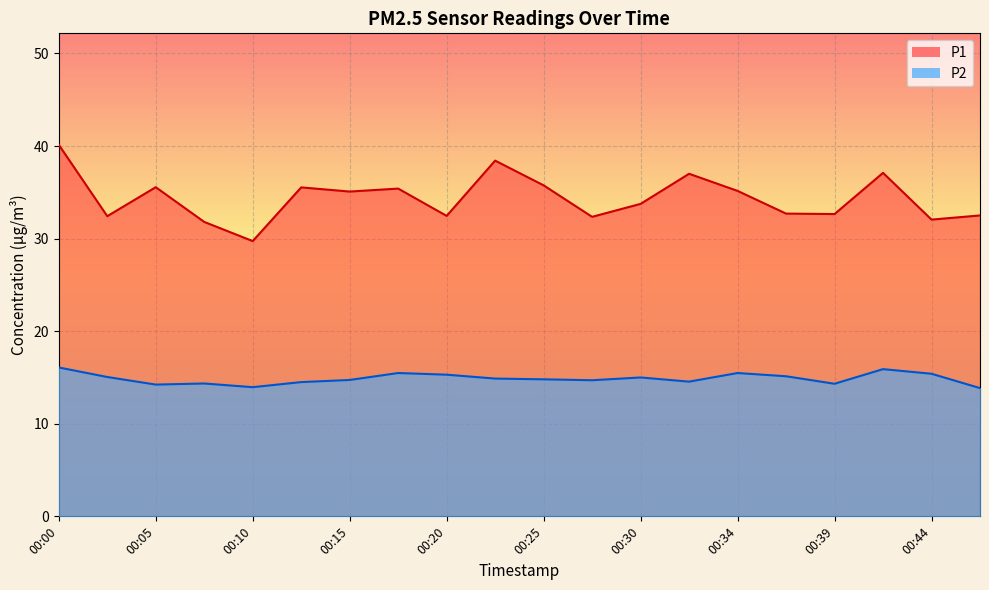

Reading left to right, list all the values displayed in this chart.

P1: 00:00=40.1	00:03=32.4	00:05=35.5	00:08=31.8	00:10=29.7	00:13=35.5	00:15=35.1	00:17=35.4	00:20=32.5	00:22=38.4	00:25=35.8	00:27=32.4	00:30=33.8	00:32=37.0	00:34=35.1	00:37=32.7	00:39=32.6	00:42=37.1	00:44=32.0	00:47=32.5
P2: 00:00=16.1	00:03=15.1	00:05=14.2	00:08=14.3	00:10=13.9	00:13=14.5	00:15=14.7	00:17=15.5	00:20=15.3	00:22=14.9	00:25=14.8	00:27=14.7	00:30=15.0	00:32=14.6	00:34=15.5	00:37=15.1	00:39=14.3	00:42=15.9	00:44=15.4	00:47=13.8